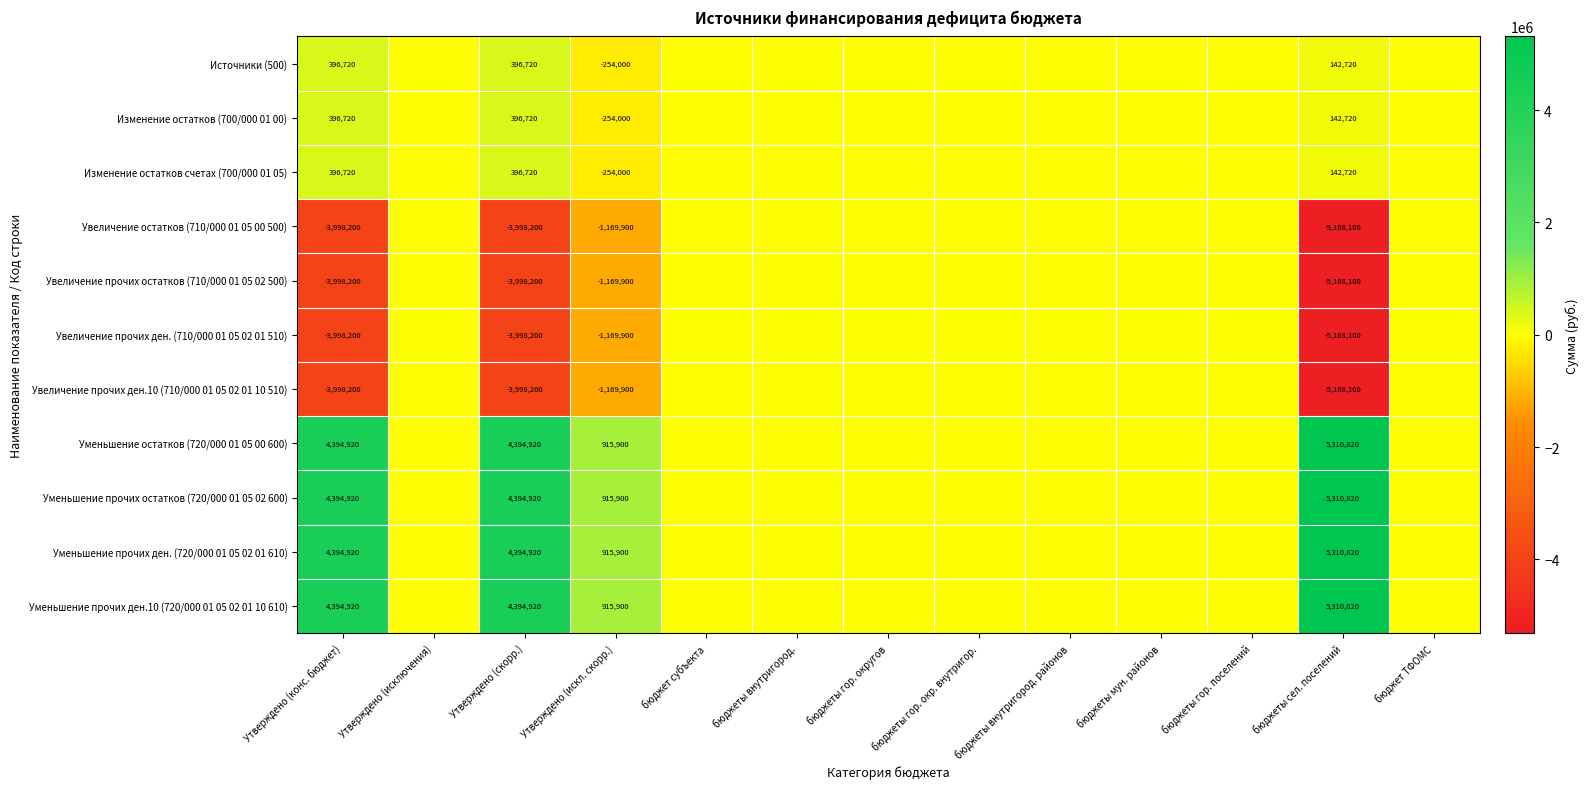

Is it true that Изменение остатков счетах (700/000 01 05) equals 61341 at бюджеты сел. поселений?

False